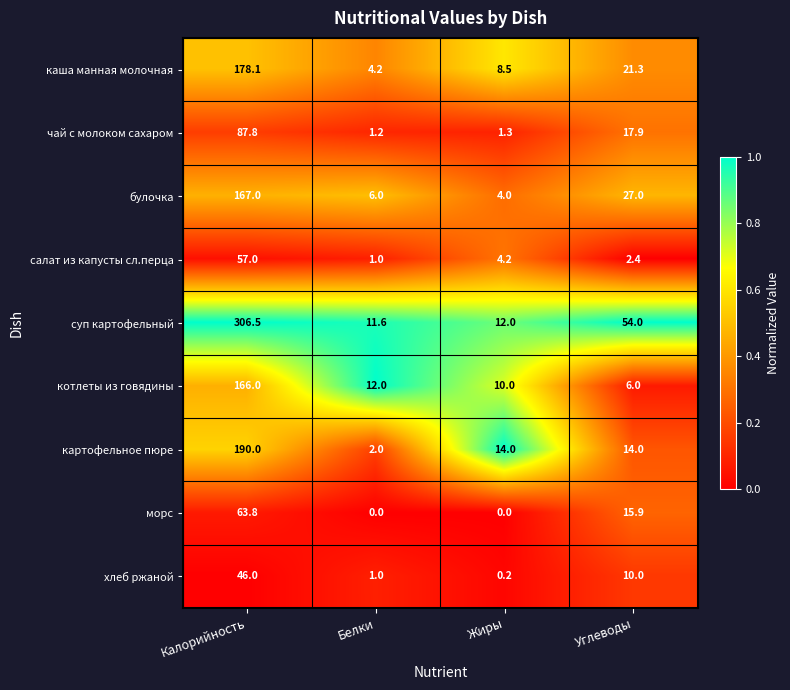

At Углеводы, list the series in order from largest to smallest.

суп картофельный, булочка, каша манная молочная, чай с молоком сахаром, морс, картофельное пюре, хлеб ржаной, котлеты из говядины, салат из капусты сл.перца